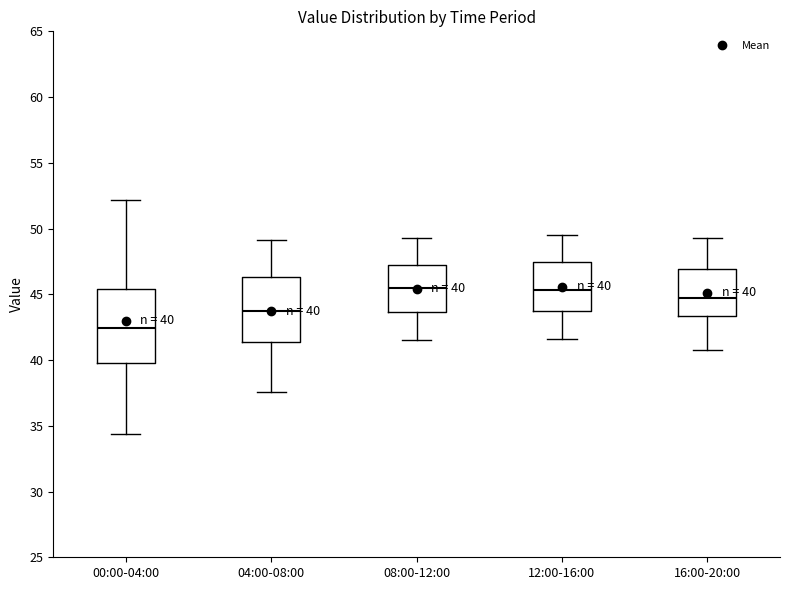

Which box is the tallest, from its lower edge to its upper edge?

00:00-04:00